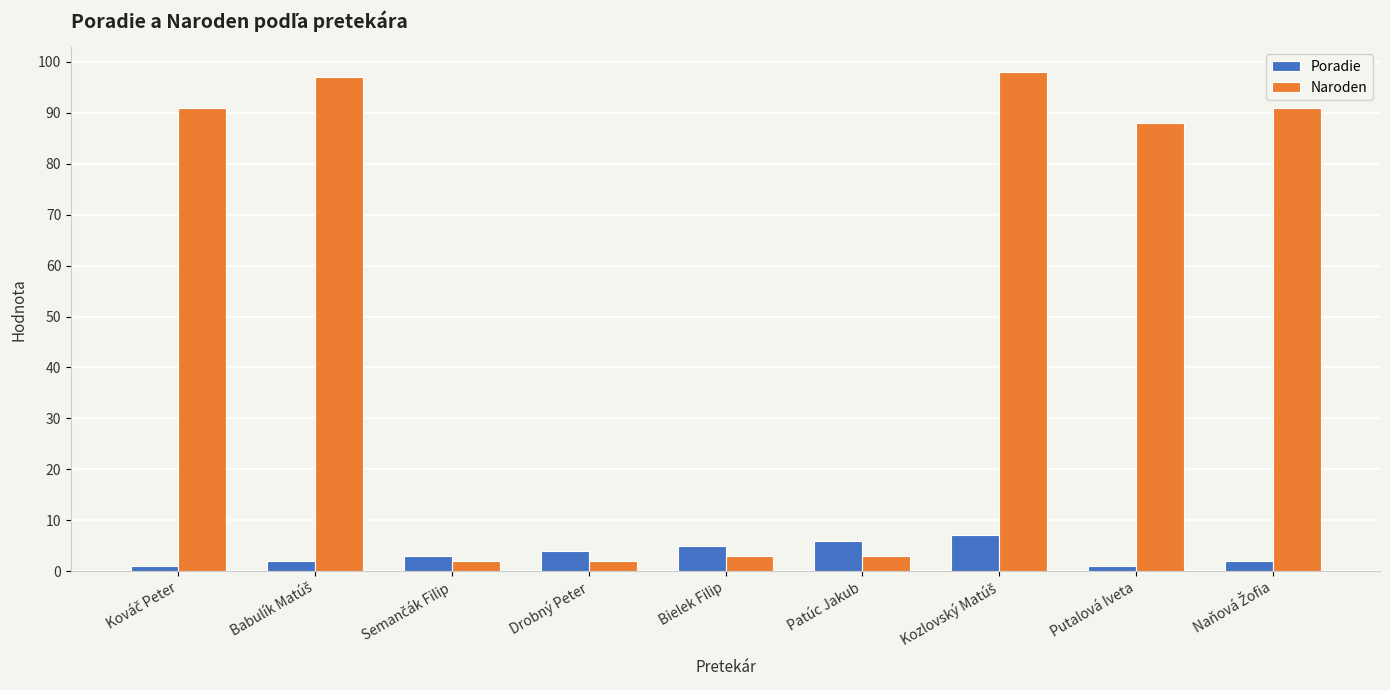

Rank the series by their average value, from highest to lowest.

Naroden, Poradie